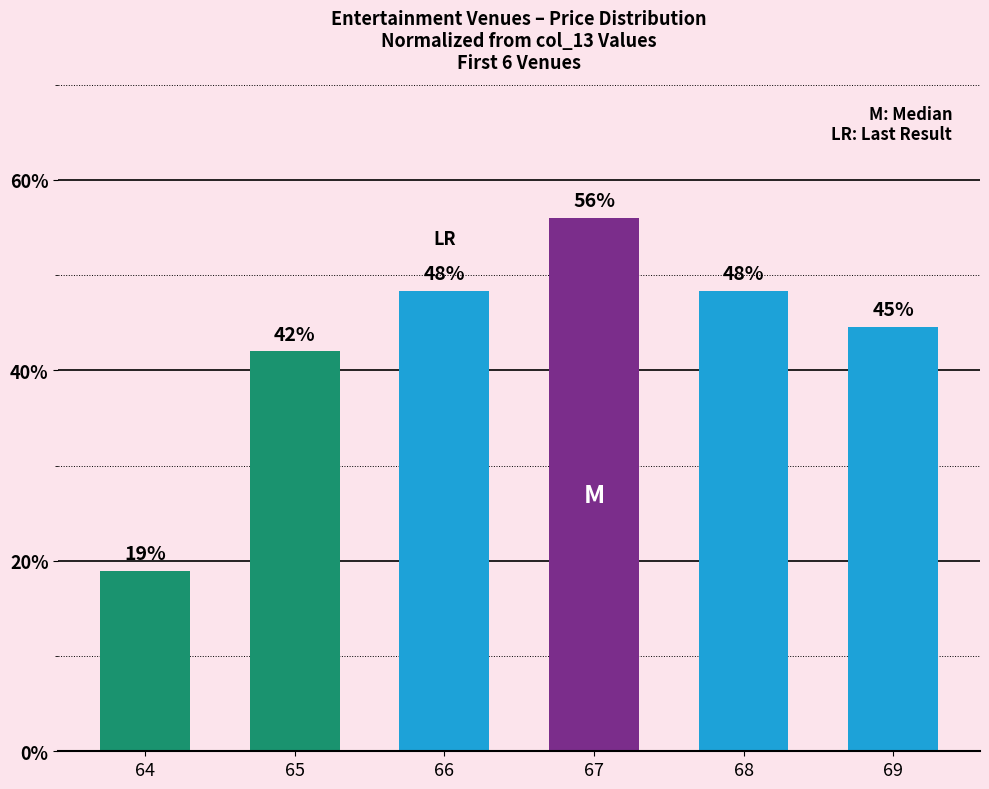

Which category has the lowest value across all series?

64